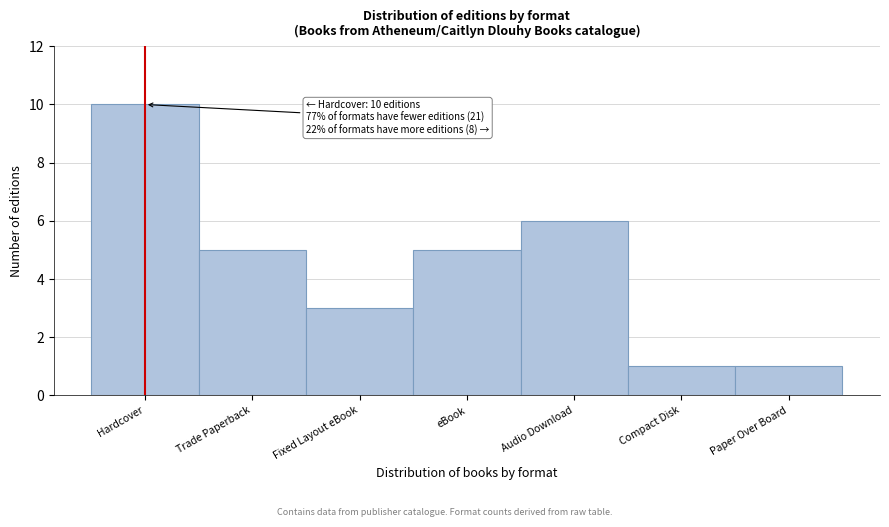

Reading right to left, transcribe all the data shown in this chart.

Paper Over Board=1	Compact Disk=1	Audio Download=6	eBook=5	Fixed Layout eBook=3	Trade Paperback=5	Hardcover=10